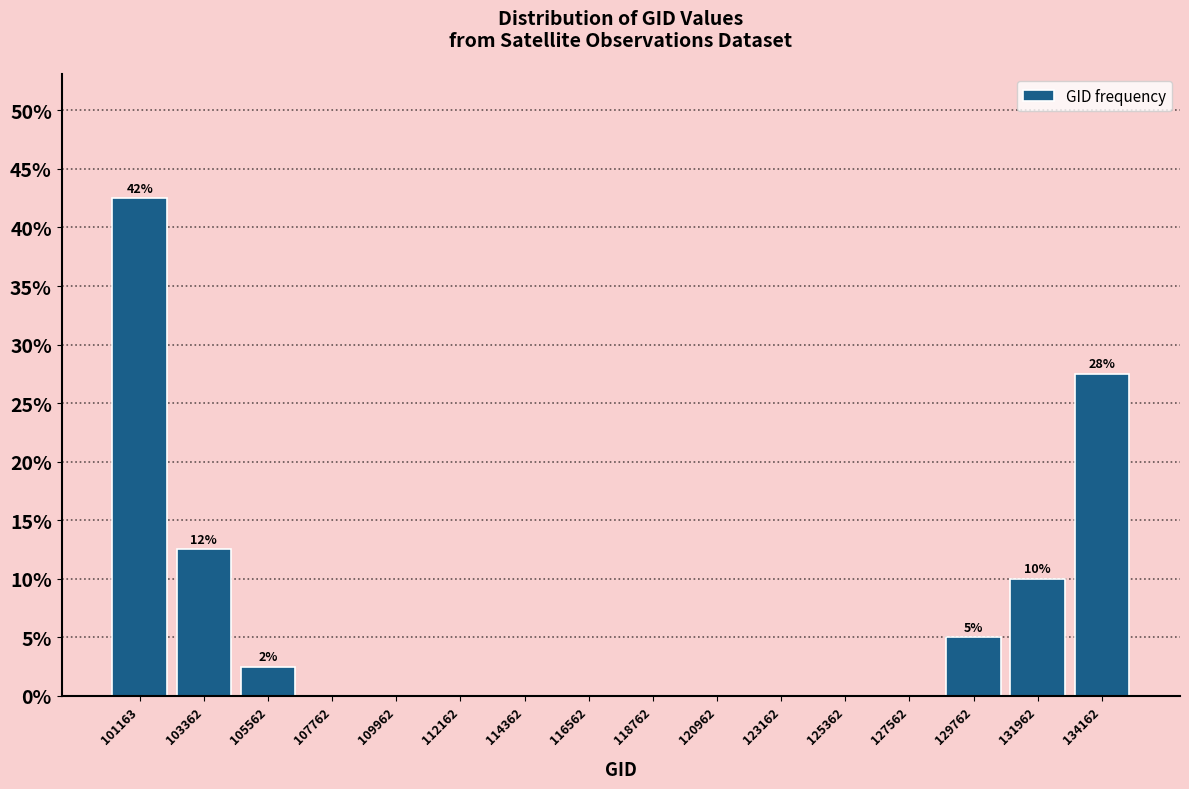

Reading right to left, transcribe all the data shown in this chart.

134162=27.5	131962=10.0	129762=5.0	127562=0.0	125362=0.0	123162=0.0	120962=0.0	118762=0.0	116562=0.0	114362=0.0	112162=0.0	109962=0.0	107762=0.0	105562=2.5	103362=12.5	101163=42.5